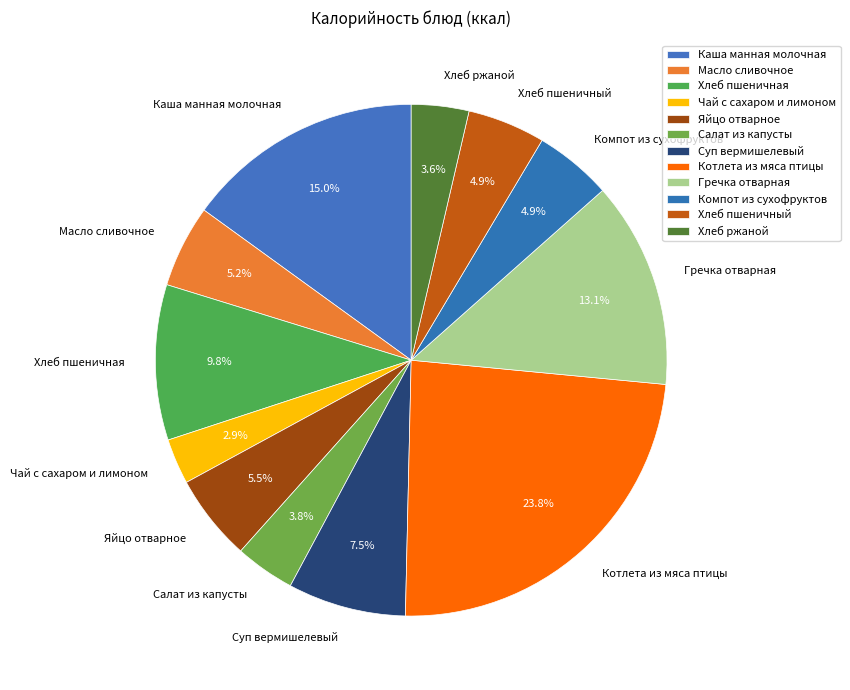

What is the ratio of the value at Салат из капусты to the value at Гречка отварная?

0.3